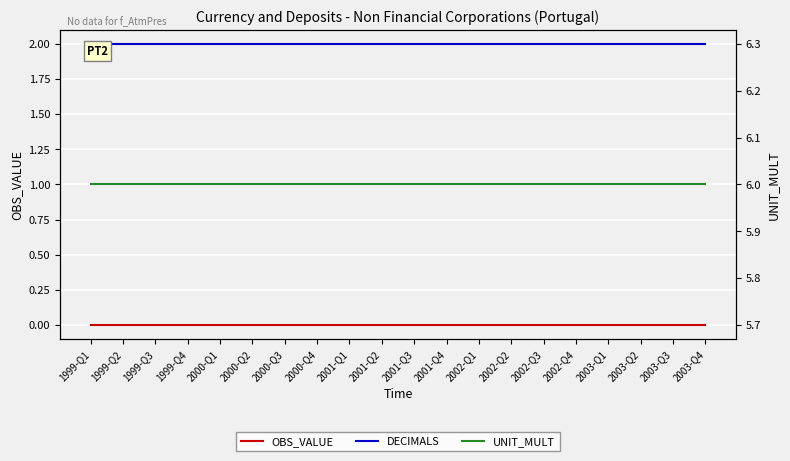

List the labels in order of DECIMALS value, largest first.

1999-Q1, 1999-Q2, 1999-Q3, 1999-Q4, 2000-Q1, 2000-Q2, 2000-Q3, 2000-Q4, 2001-Q1, 2001-Q2, 2001-Q3, 2001-Q4, 2002-Q1, 2002-Q2, 2002-Q3, 2002-Q4, 2003-Q1, 2003-Q2, 2003-Q3, 2003-Q4